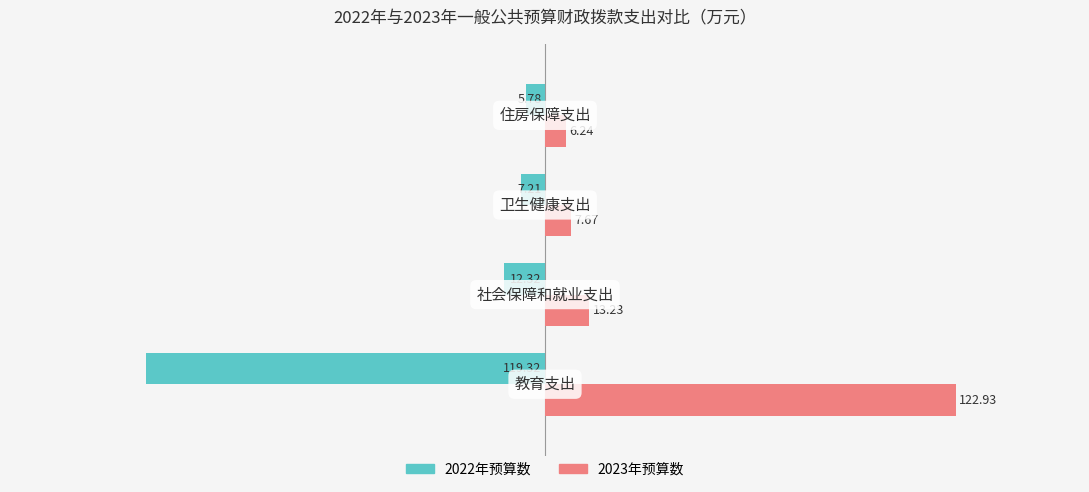

List the series in order of their peak value, highest first.

2023年预算数, 2022年预算数